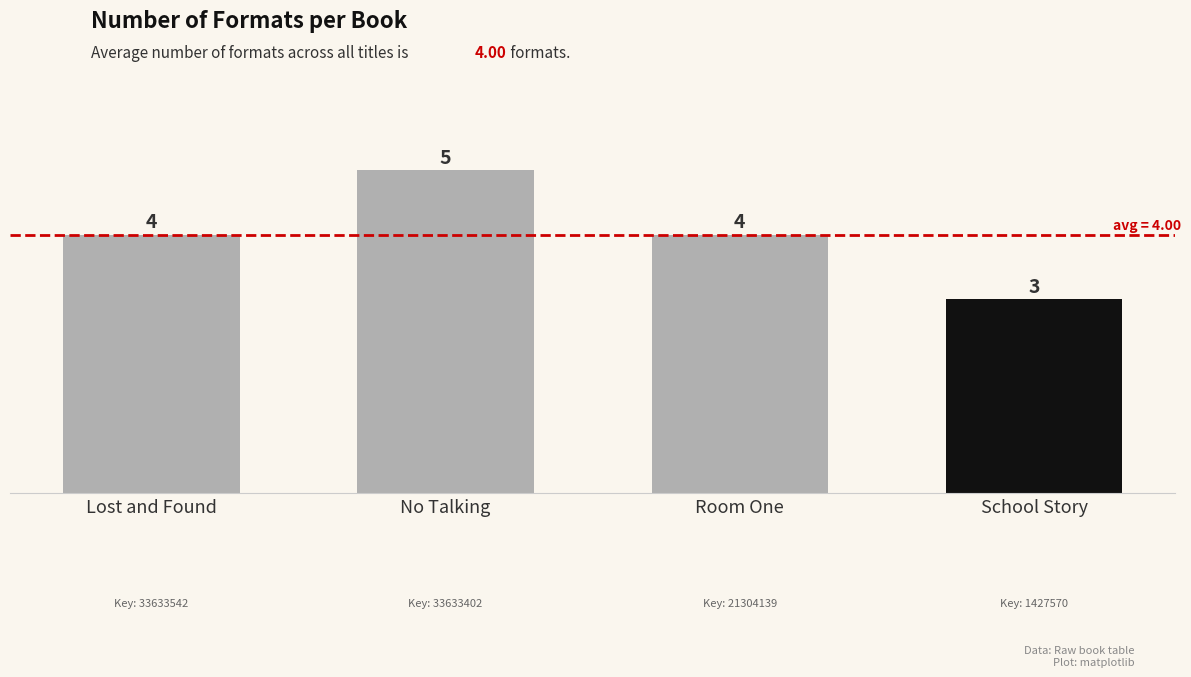

What is the ratio of the value at Lost and Found to the value at Room One?

1.0